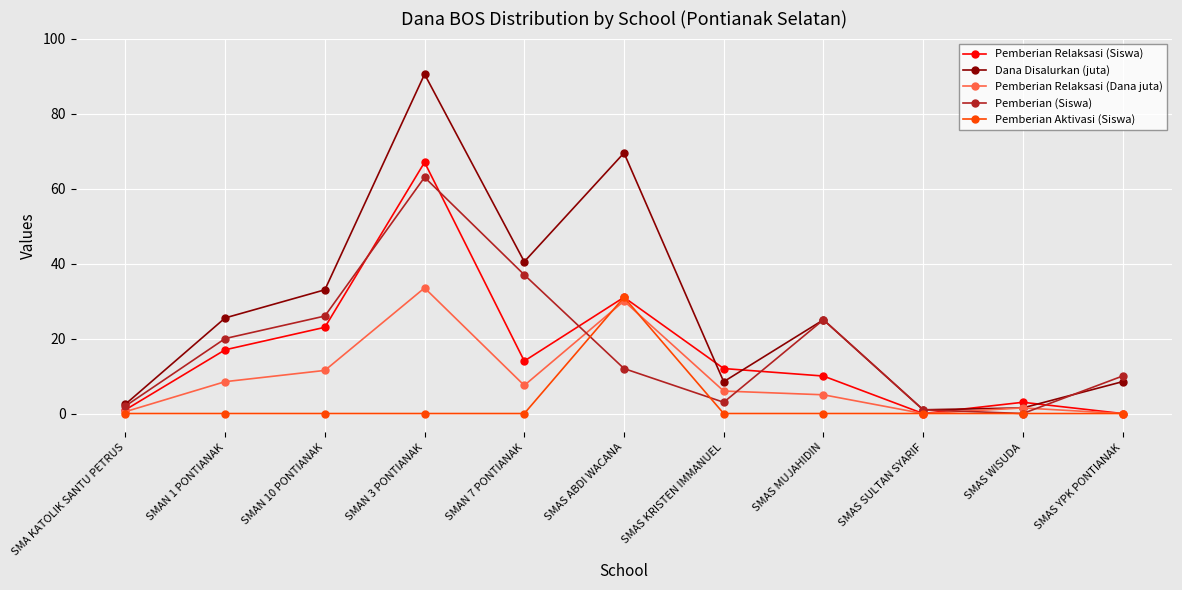

What is the label of the 4th point from the left?

SMAN 3 PONTIANAK